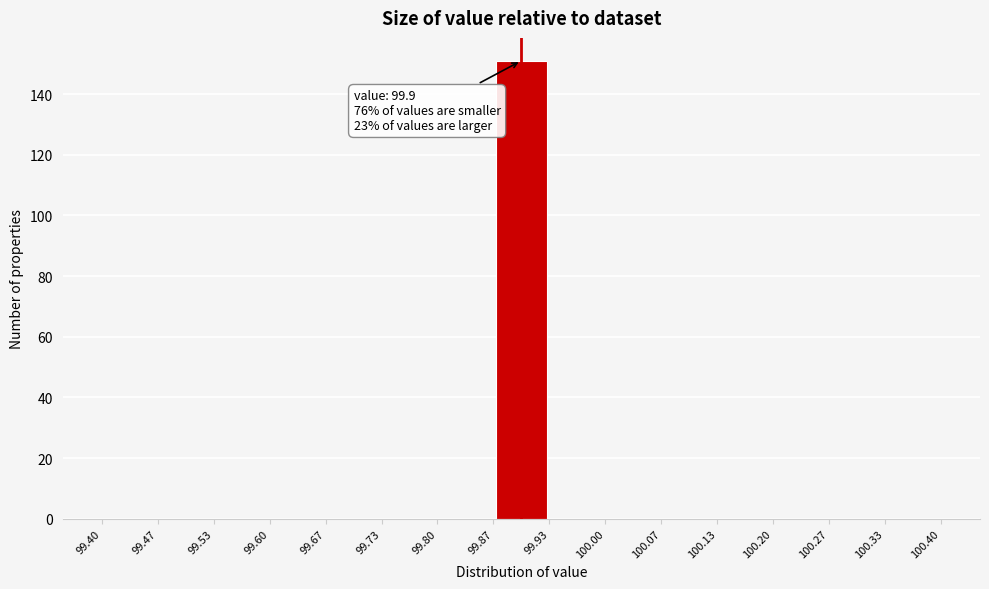

Over which range of the x-axis is the bar tallest?

99.87 to 99.93